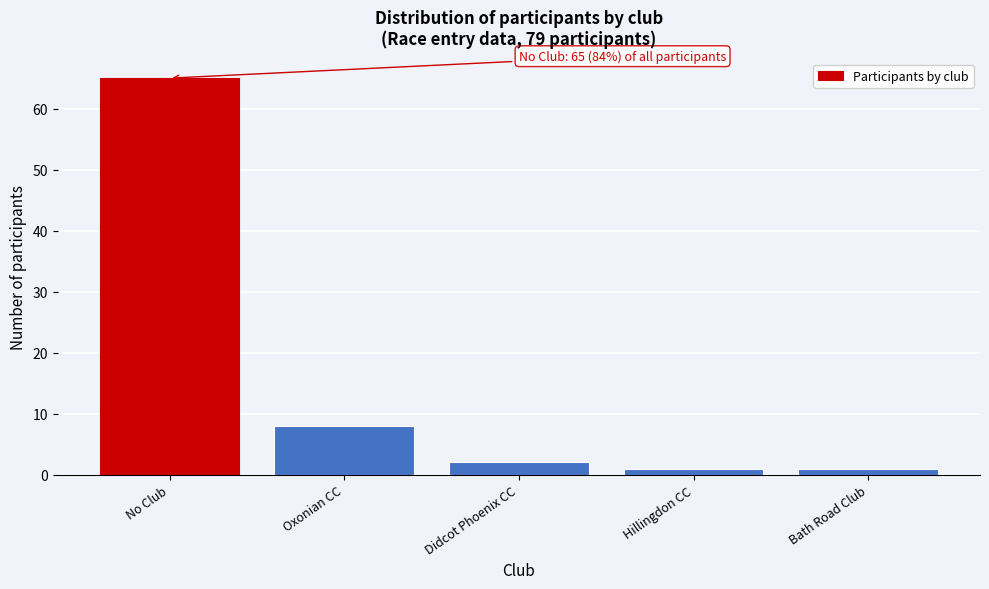

Reading left to right, what are all the values shown in this chart?

65	8	2	1	1